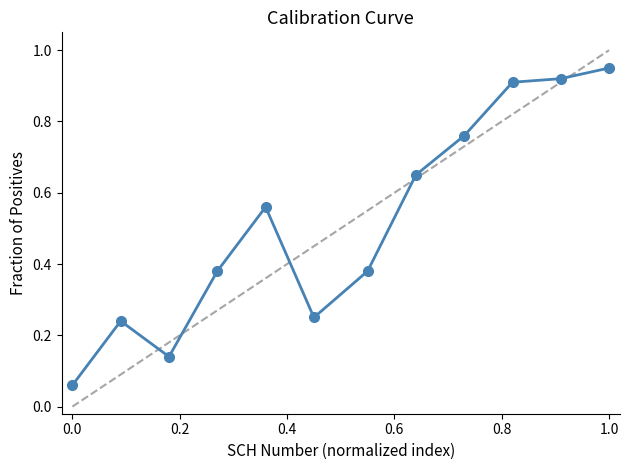

What is the sum of all values?

6.2